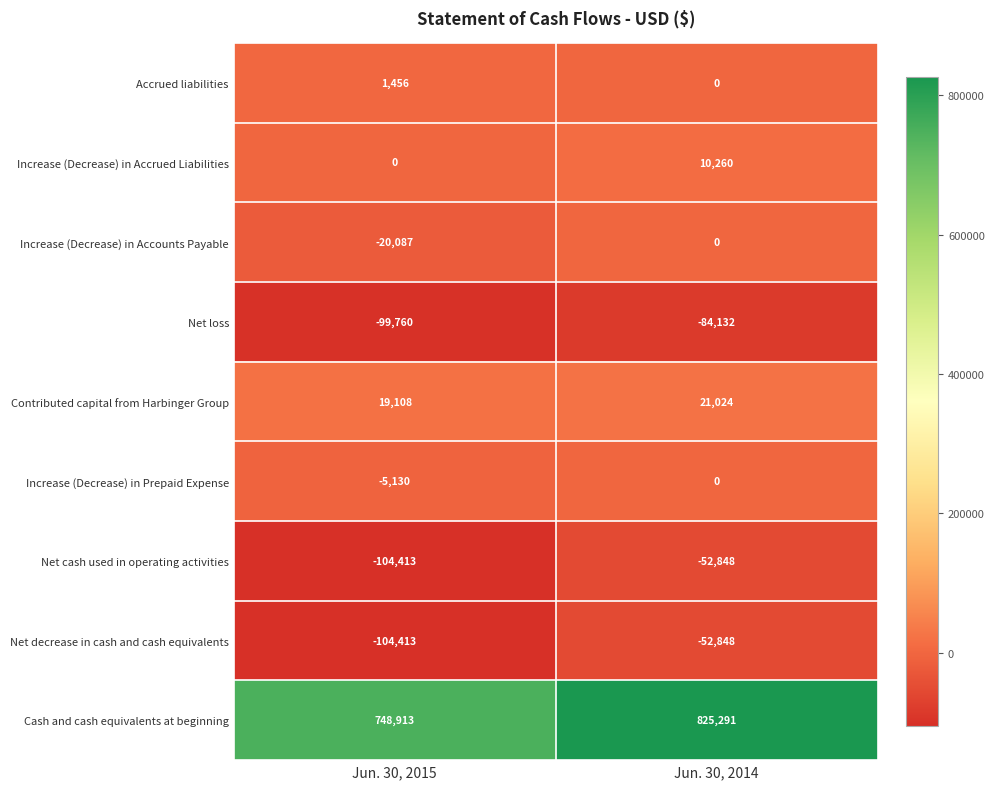

The Cash and cash equivalents at beginning series shows 399113 at Jun. 30, 2015. True or false?

False